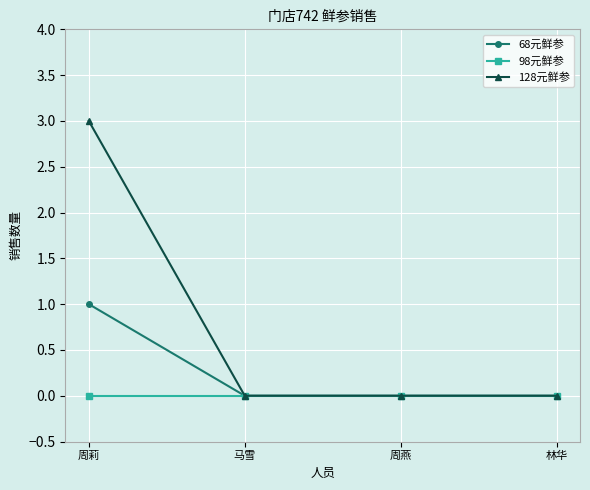

Reading right to left, extract all data points from this chart.

68元鲜参: 0	0	0	1
98元鲜参: 0	0	0	0
128元鲜参: 0	0	0	3